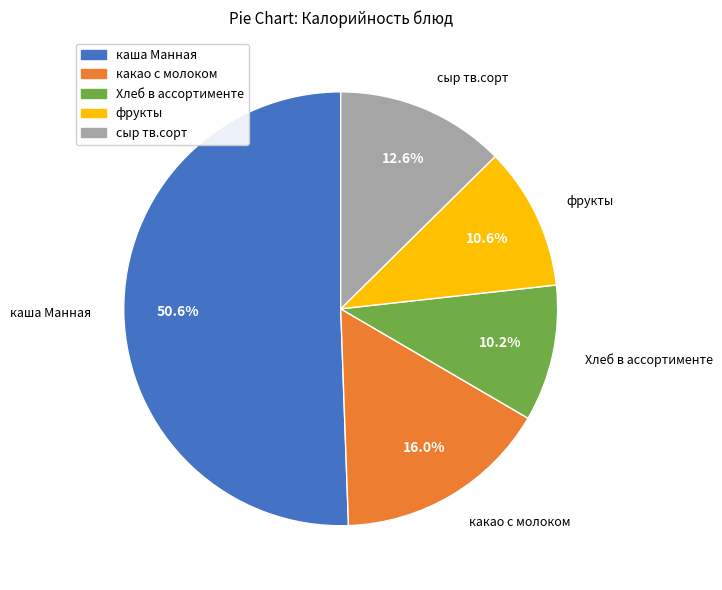

To the nearest percent, what portion does каша Манная represent?

51%